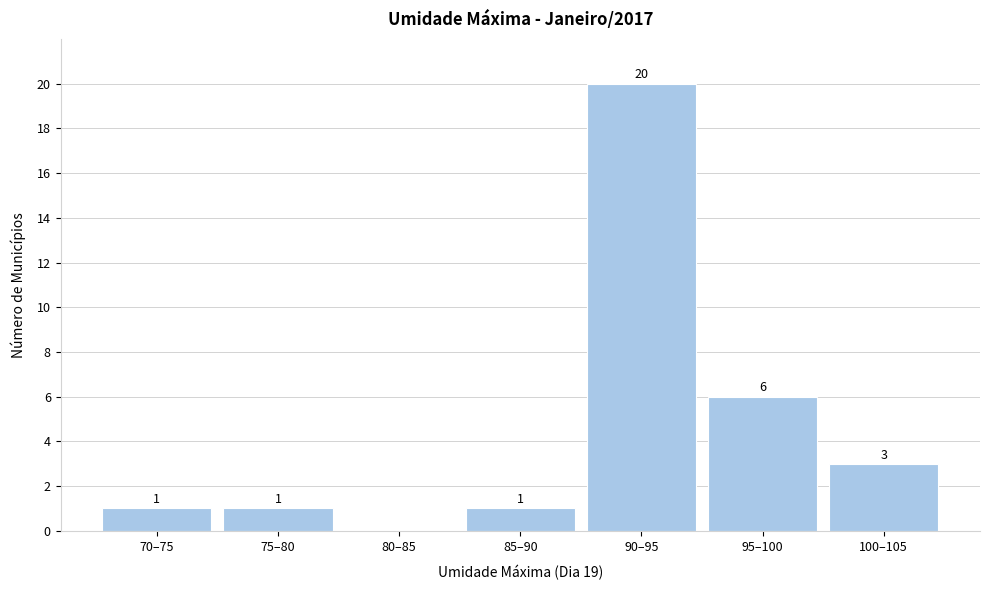

Reading left to right, list all the values displayed in this chart.

70–75=1	75–80=1	80–85=0	85–90=1	90–95=20	95–100=6	100–105=3